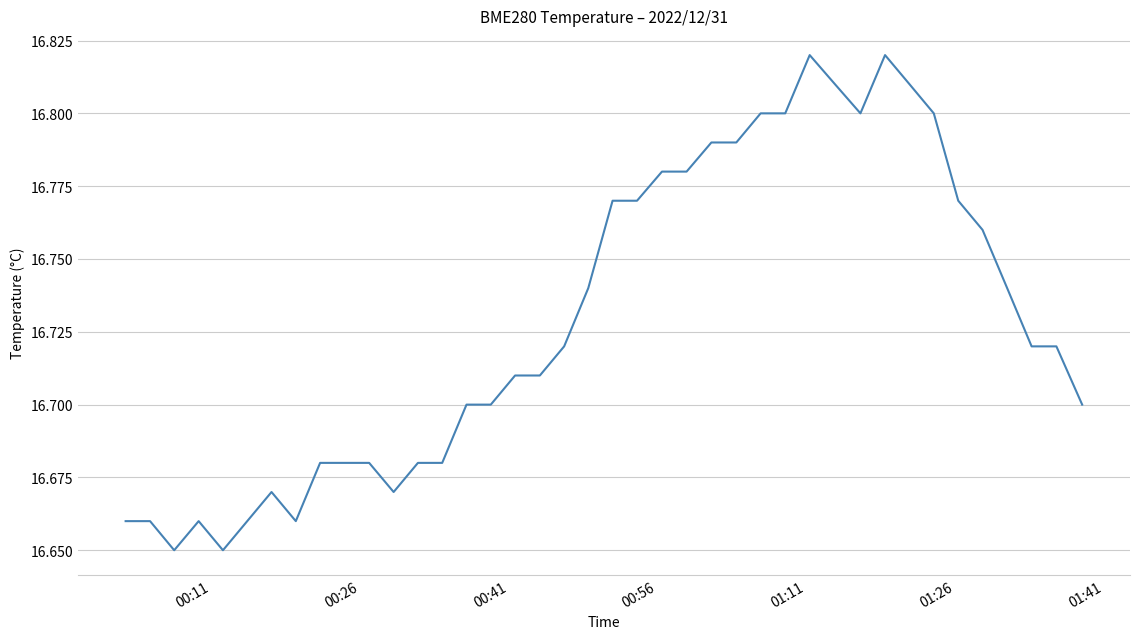

What is the smallest value displayed?

16.6